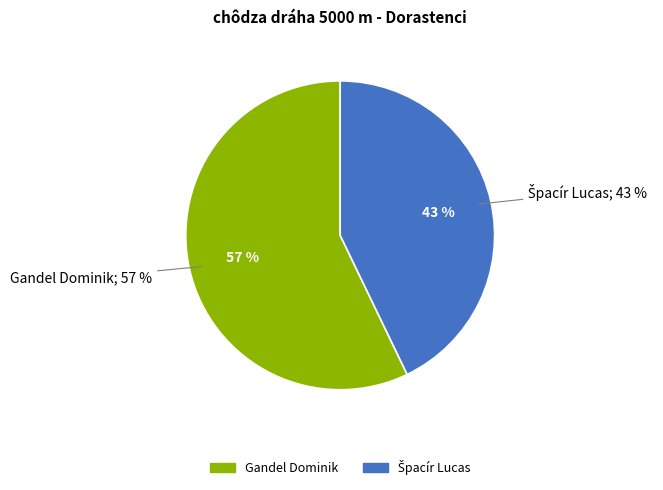

What is the ratio of the value at Špacír Lucas to the value at Gandel Dominik?

0.8